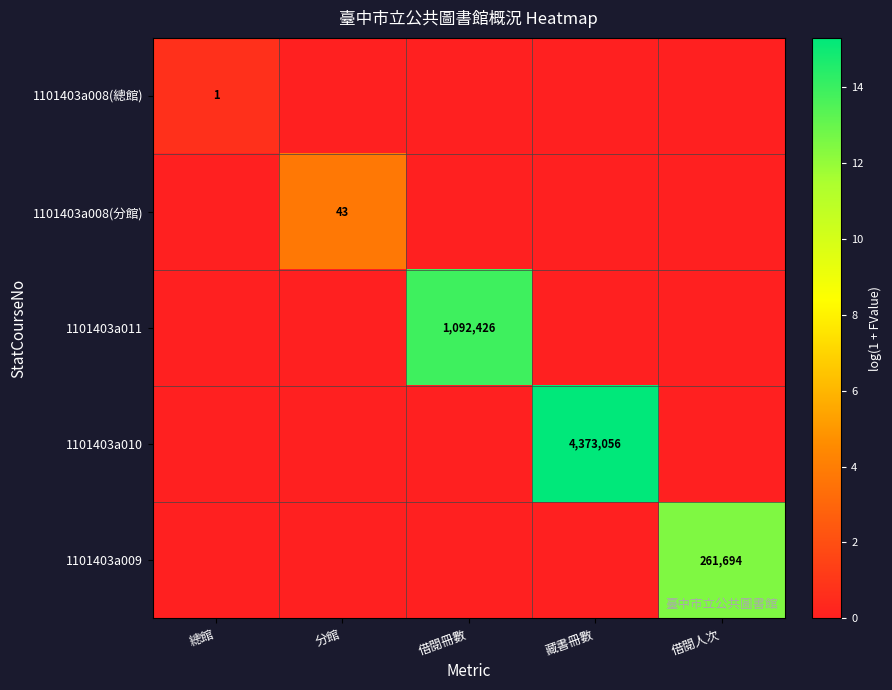

True or false: 1101403a011 has a value of 1092426 at 借閱冊數.

True